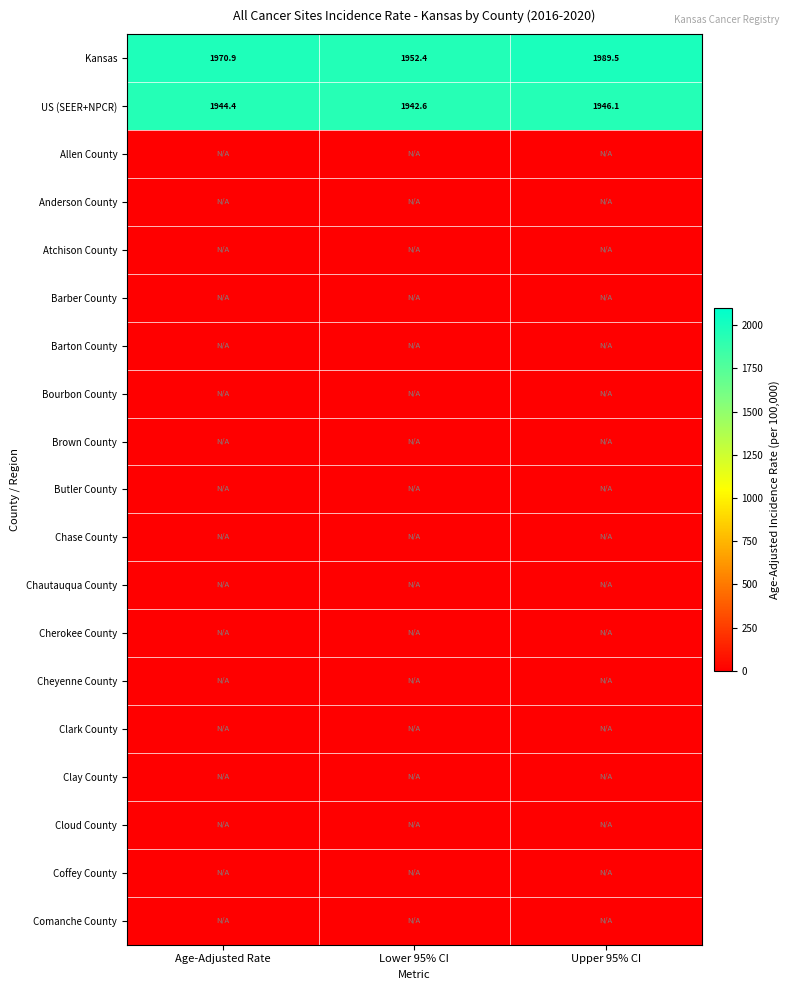

The value of US (SEER+NPCR) at Upper 95% CI is 1946.1. True or false?

True